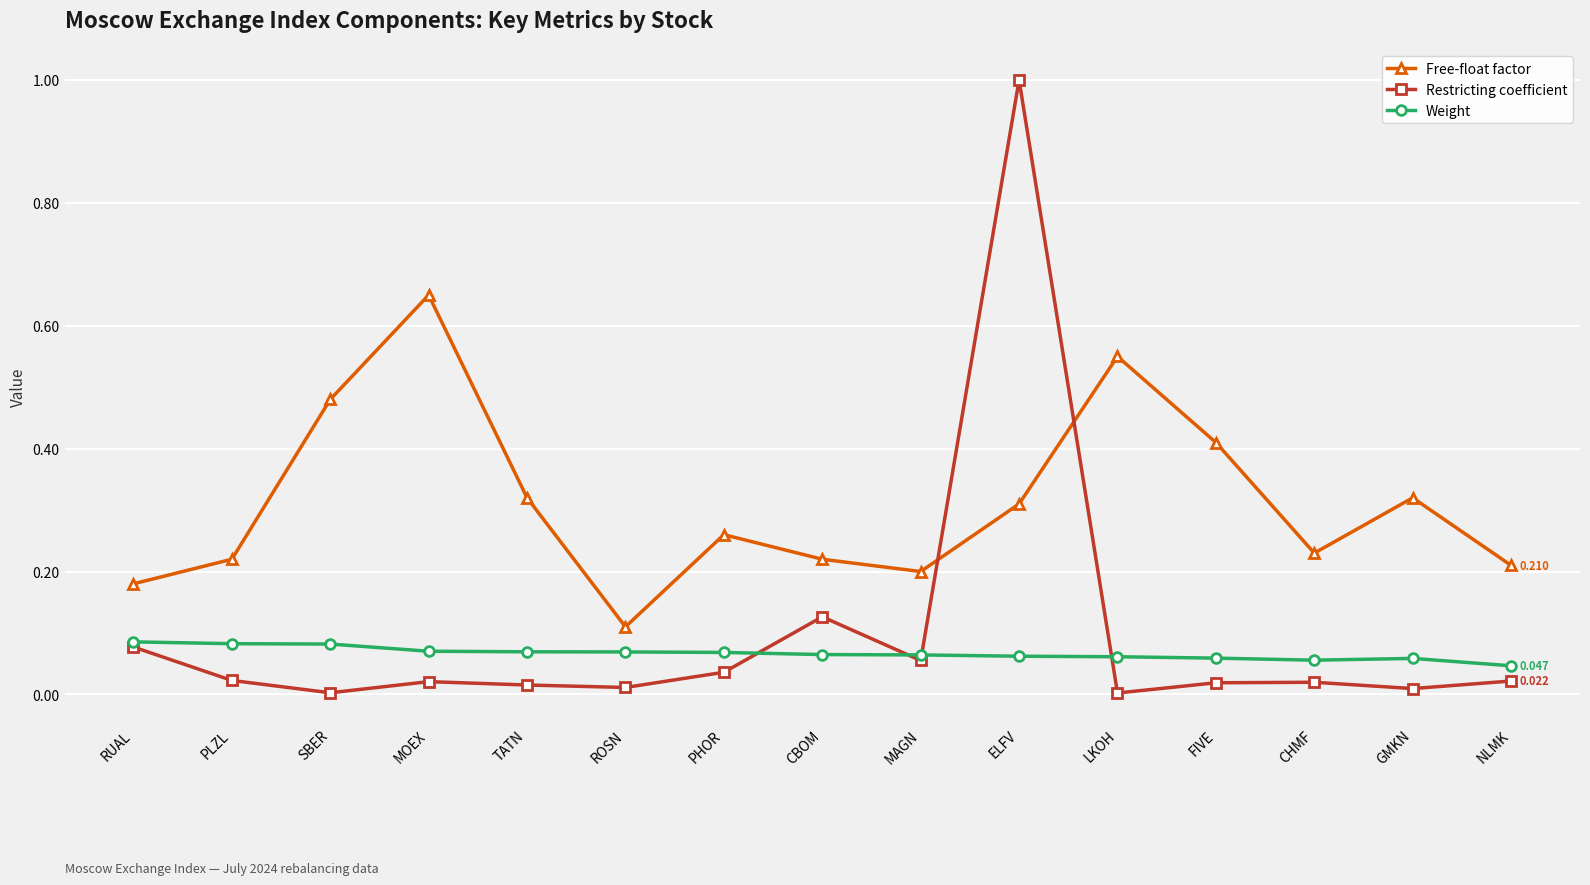

What is the sum of all Free-float factor values?

4.7